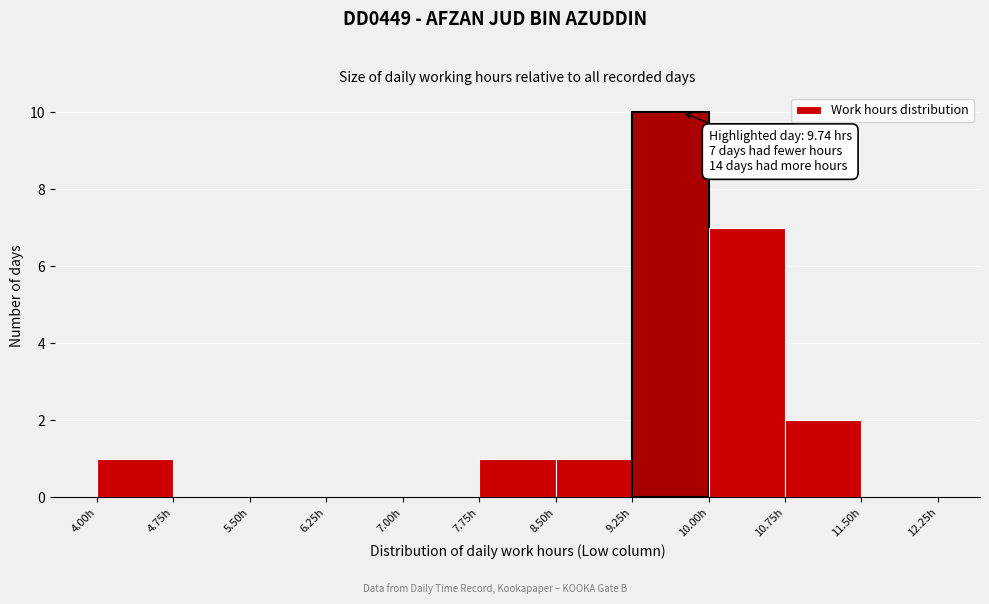

Over which range of the x-axis is the bar tallest?

9.25 to 10.00